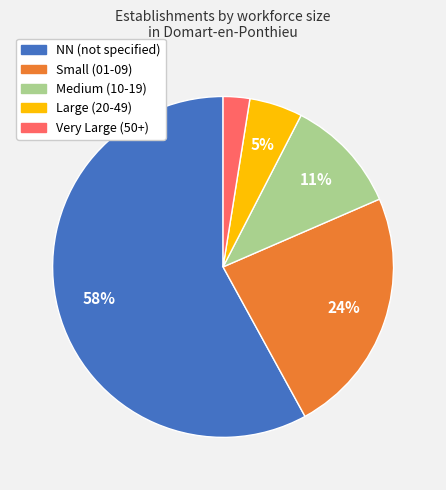

To the nearest percent, what is the average slice percentage?

20%